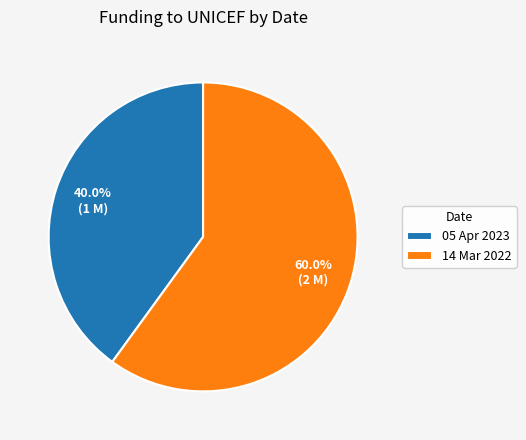

What is the largest slice in the pie chart?

14 Mar 2022